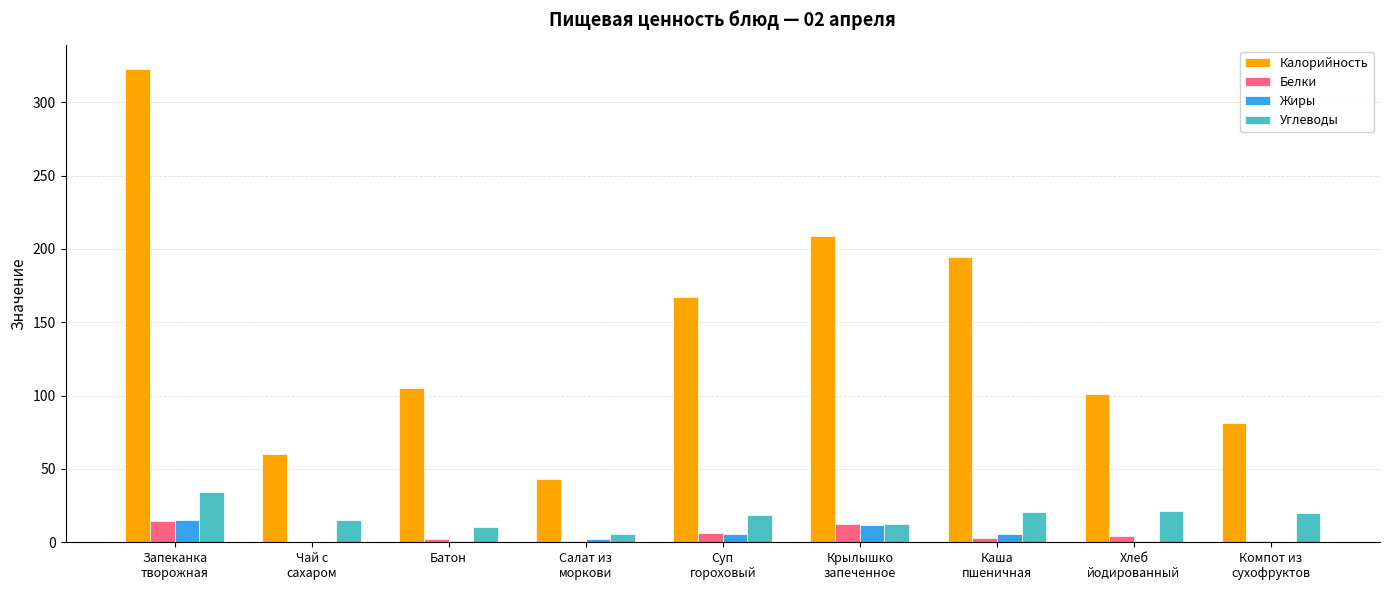

What is the maximum value for Жиры?

15.0